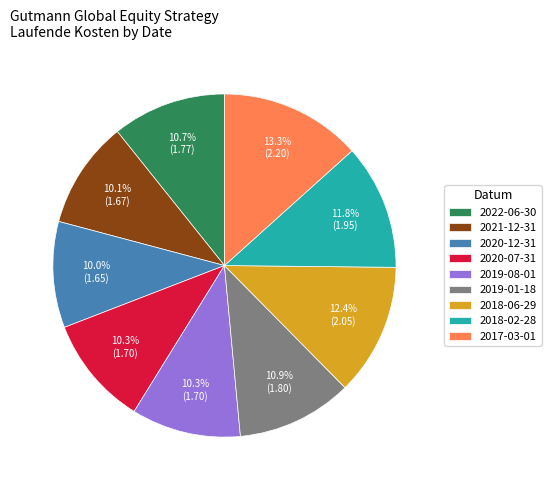

How many slices are in this pie chart?

9